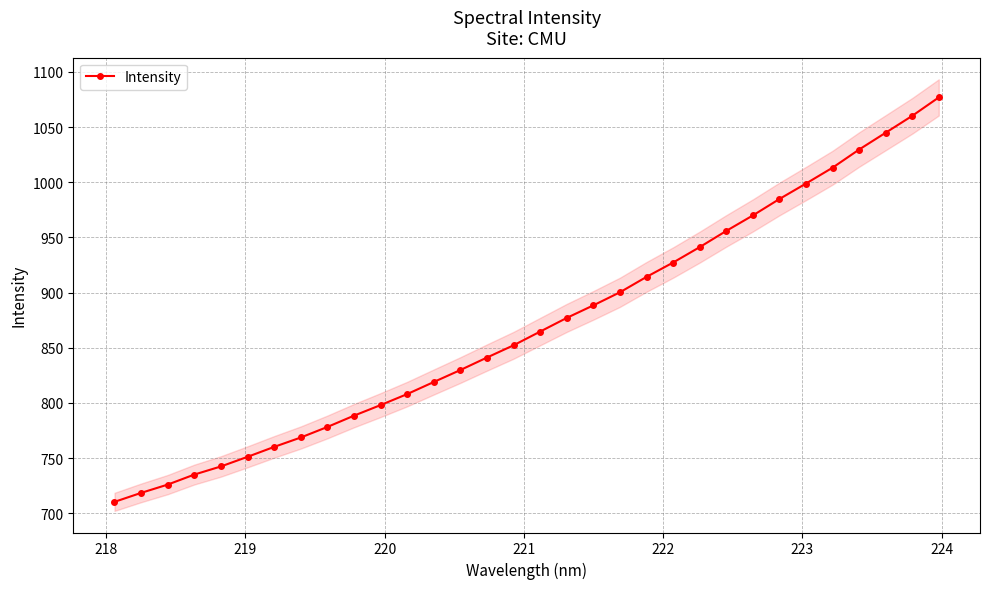

What is the highest value of the Intensity series?

1076.9